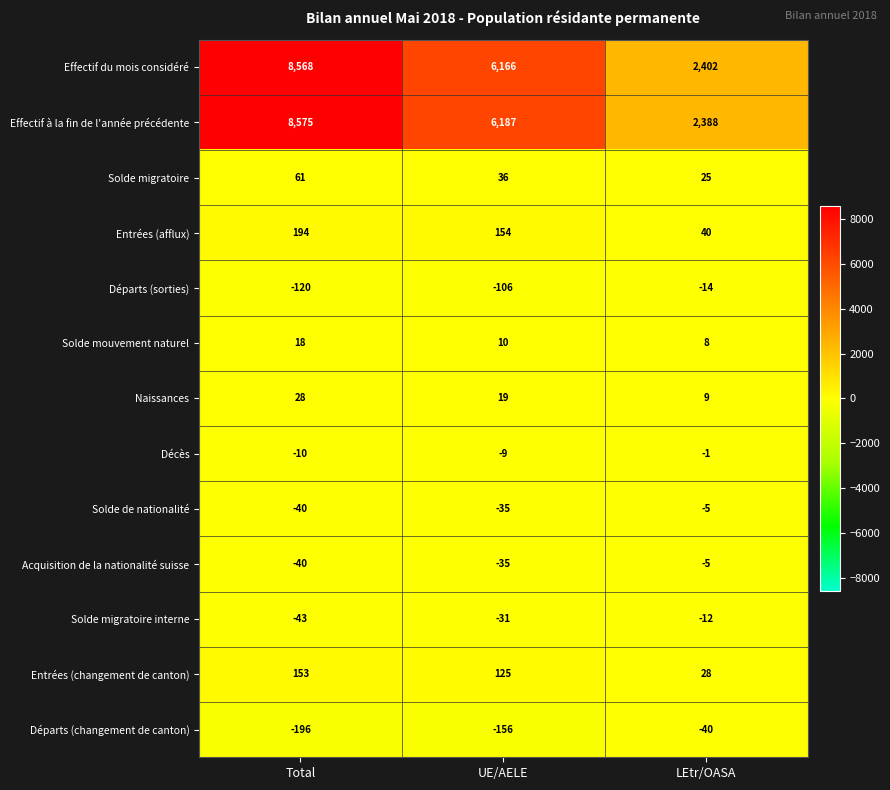

What is the minimum value for Solde mouvement naturel?

8